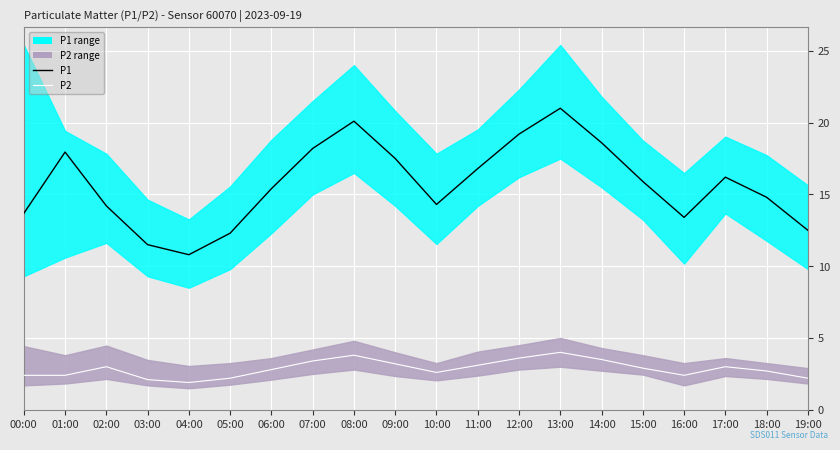

What is the average value of the P2 series?

2.9